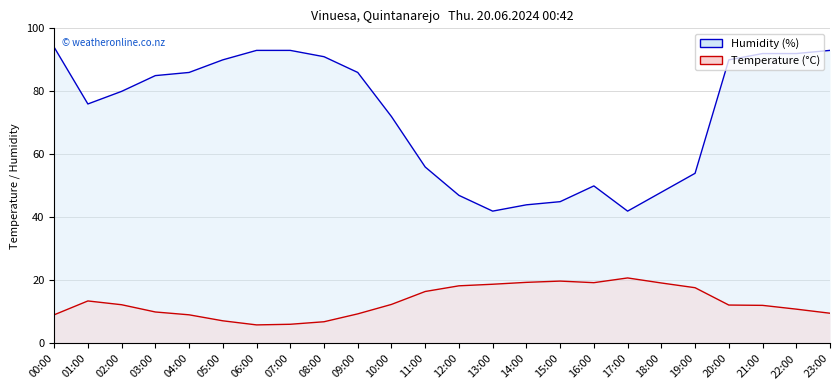

How many data points does each series have?

24